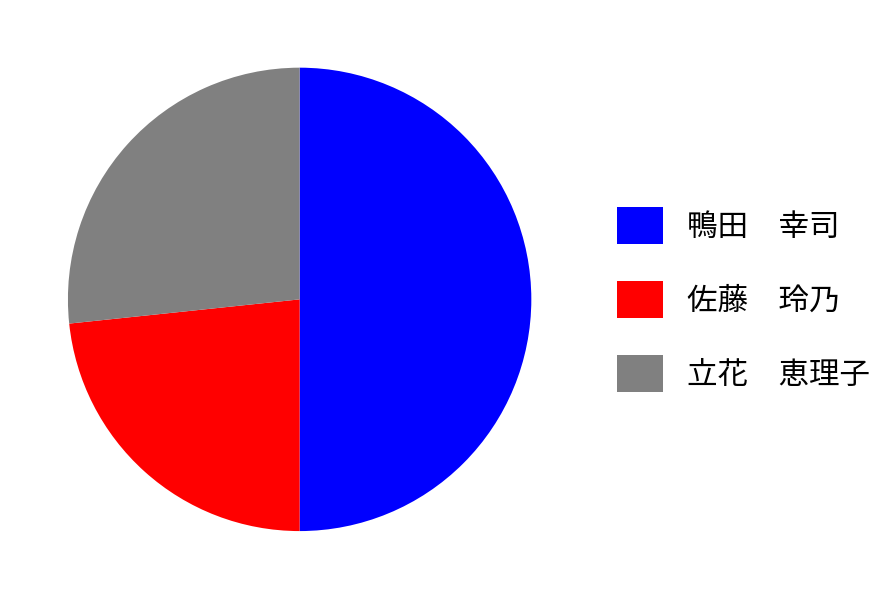

Which slice is the largest?

鴨田 幸司